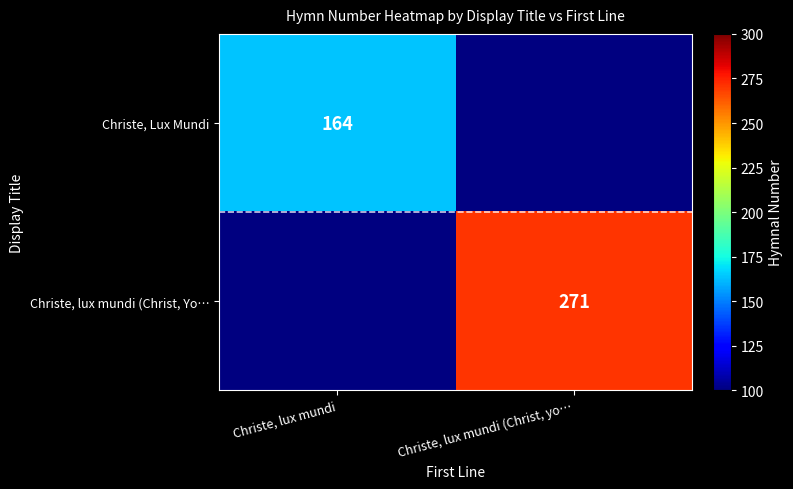

The value of Christe, Lux Mundi at Christe, lux mundi is 231. True or false?

False